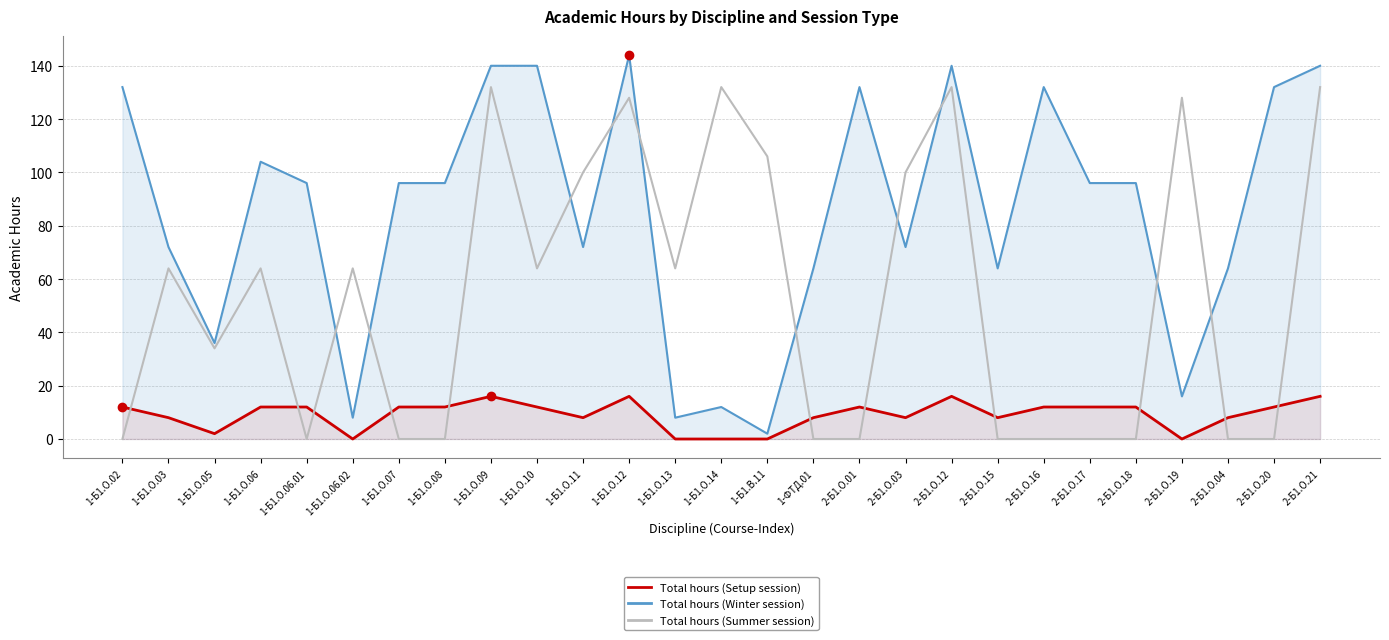

At which category does Total hours (Setup session) reach its first local valley?

1-Б1.О.05